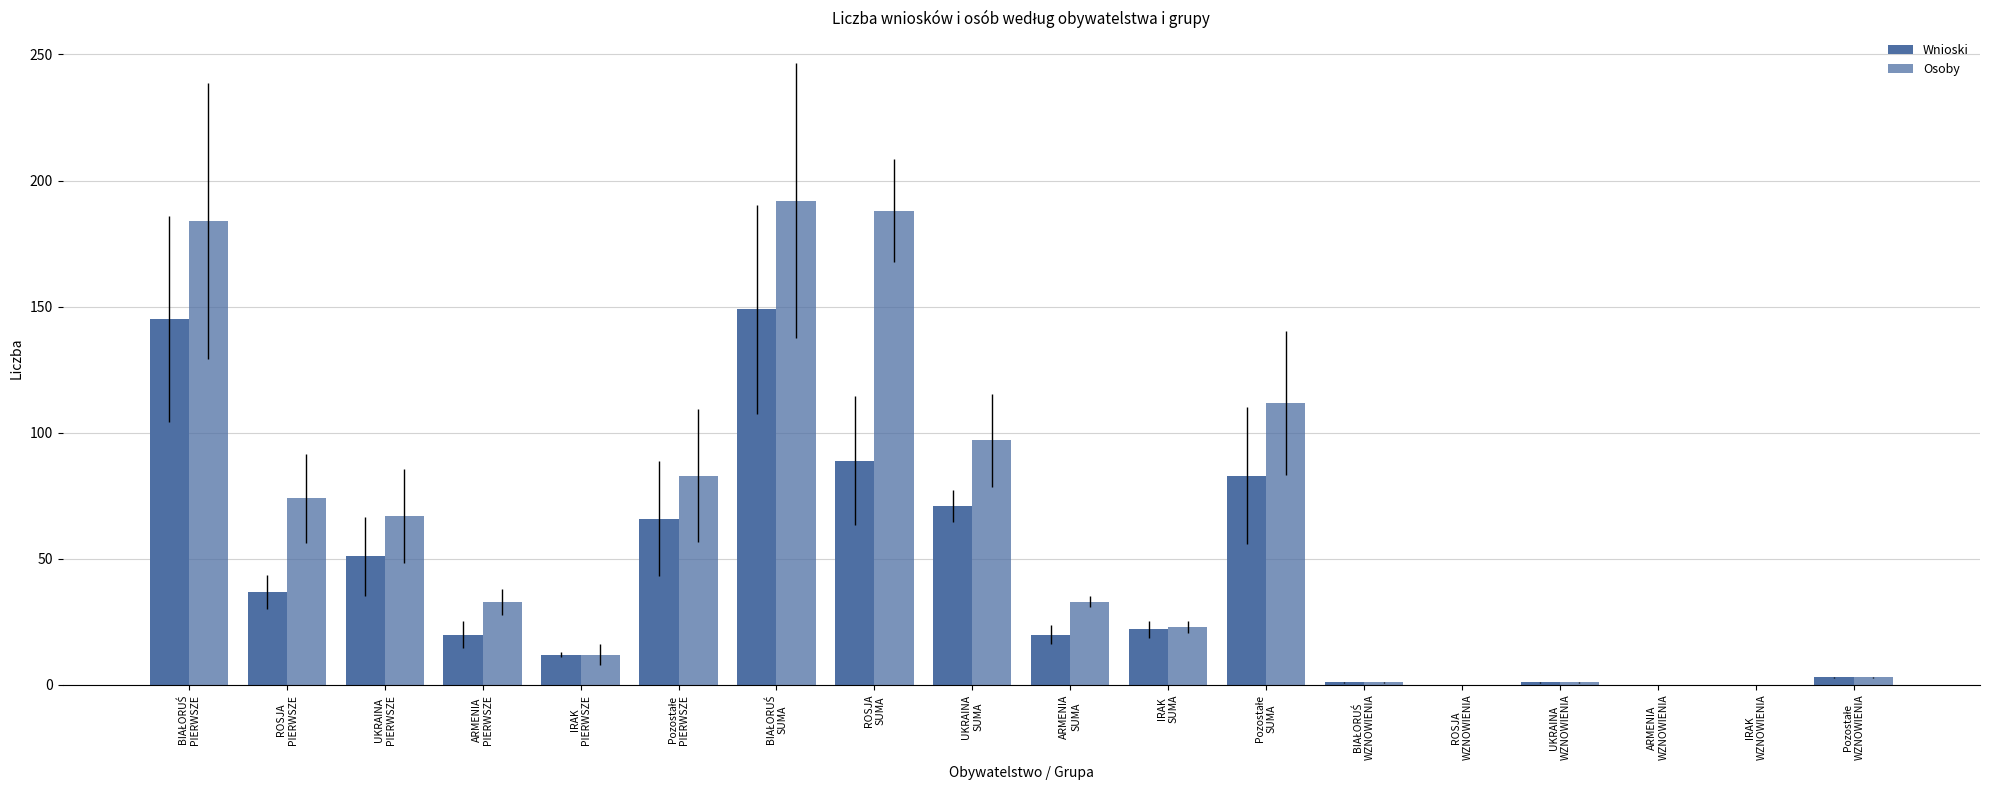

Is the value of Osoby at IRAK
WZNOWIENIA greater than the value of Wnioski at IRAK
WZNOWIENIA?

No